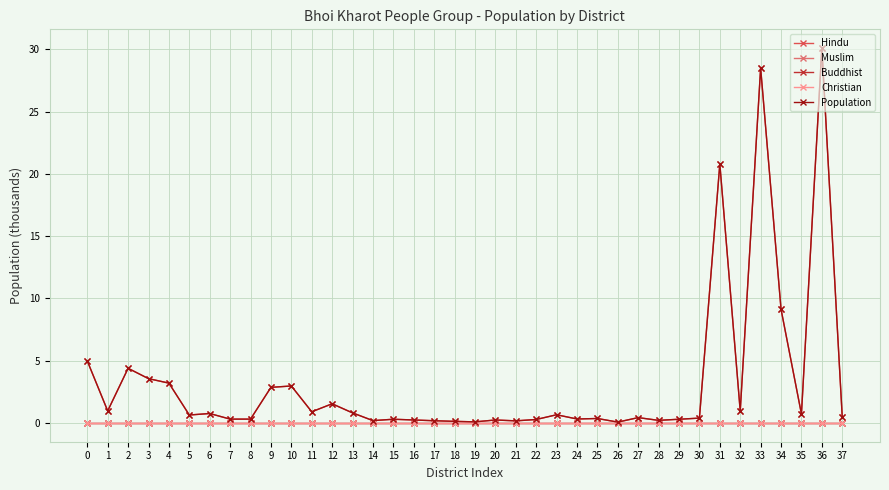

What is the spread (max minus min) of values at 4?

3.2